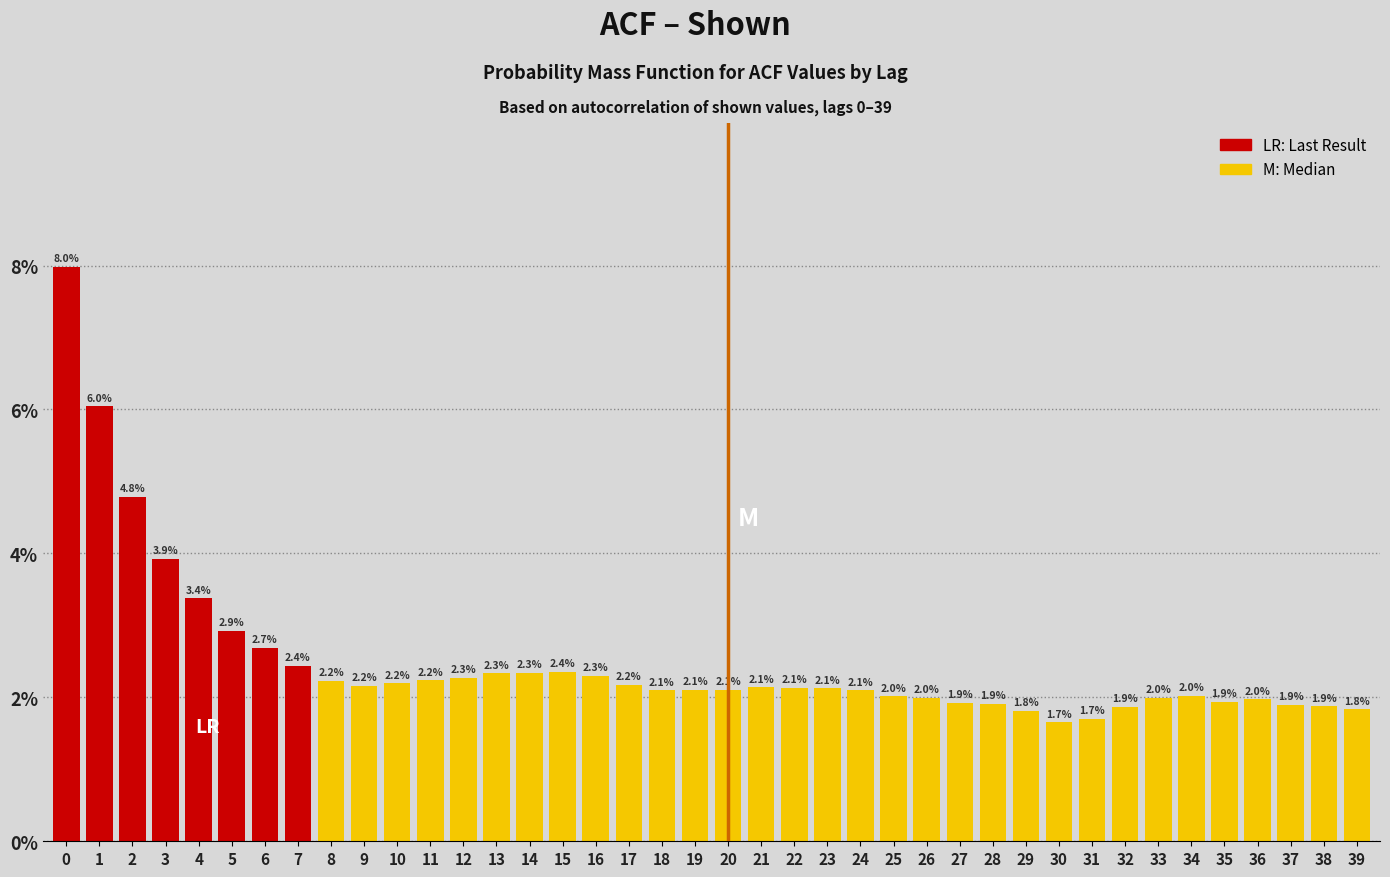

Reading left to right, transcribe all the data shown in this chart.

0=8.0	1=6.0	2=4.8	3=3.9	4=3.4	5=2.9	6=2.7	7=2.4	8=2.2	9=2.2	10=2.2	11=2.2	12=2.3	13=2.3	14=2.3	15=2.4	16=2.3	17=2.2	18=2.1	19=2.1	20=2.1	21=2.1	22=2.1	23=2.1	24=2.1	25=2.0	26=2.0	27=1.9	28=1.9	29=1.8	30=1.7	31=1.7	32=1.9	33=2.0	34=2.0	35=1.9	36=2.0	37=1.9	38=1.9	39=1.8